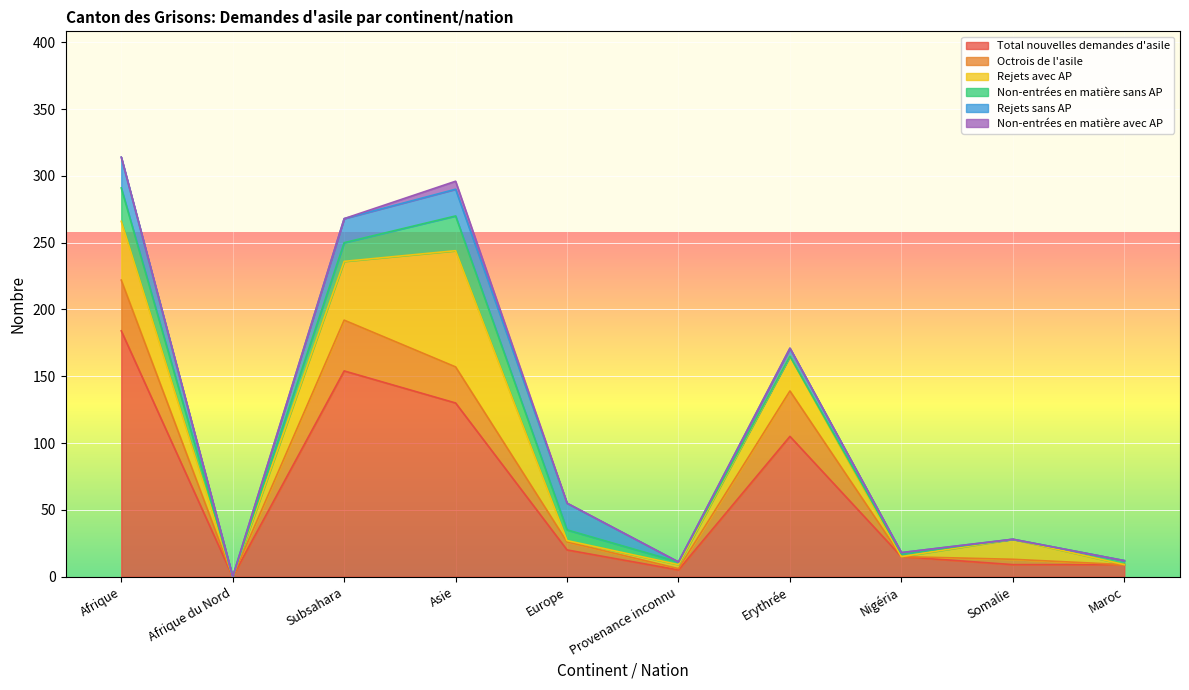

What are all the series names shown in the legend?

Total nouvelles demandes d'asile, Octrois de l'asile, Rejets avec AP, Non-entrées en matière sans AP, Rejets sans AP, Non-entrées en matière avec AP